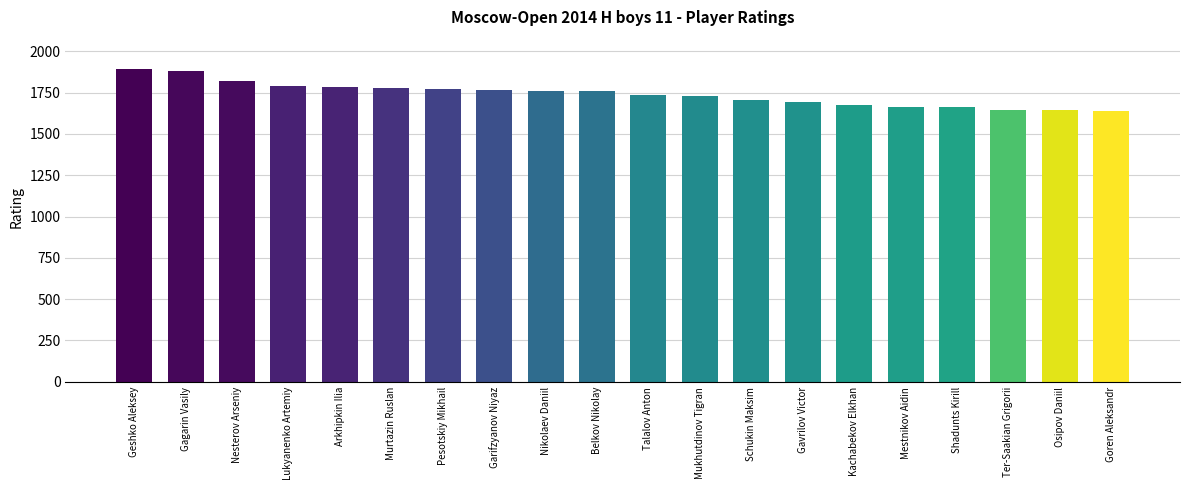

What is the value of the 2nd bar from the left?

1883